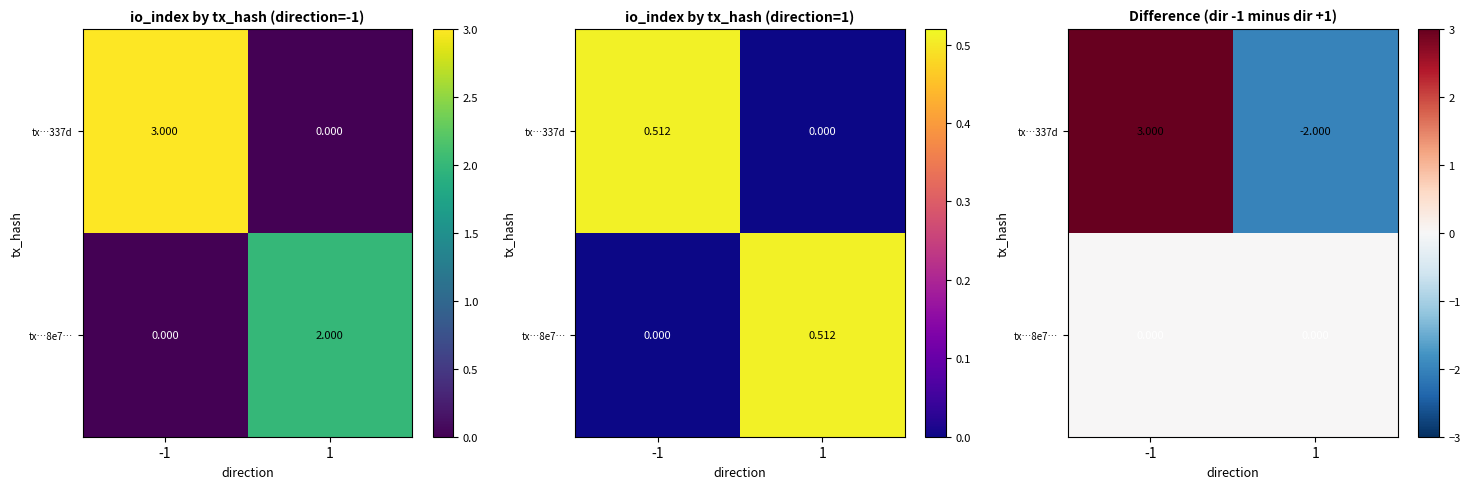

At which category is the sum across all series the highest?

-1